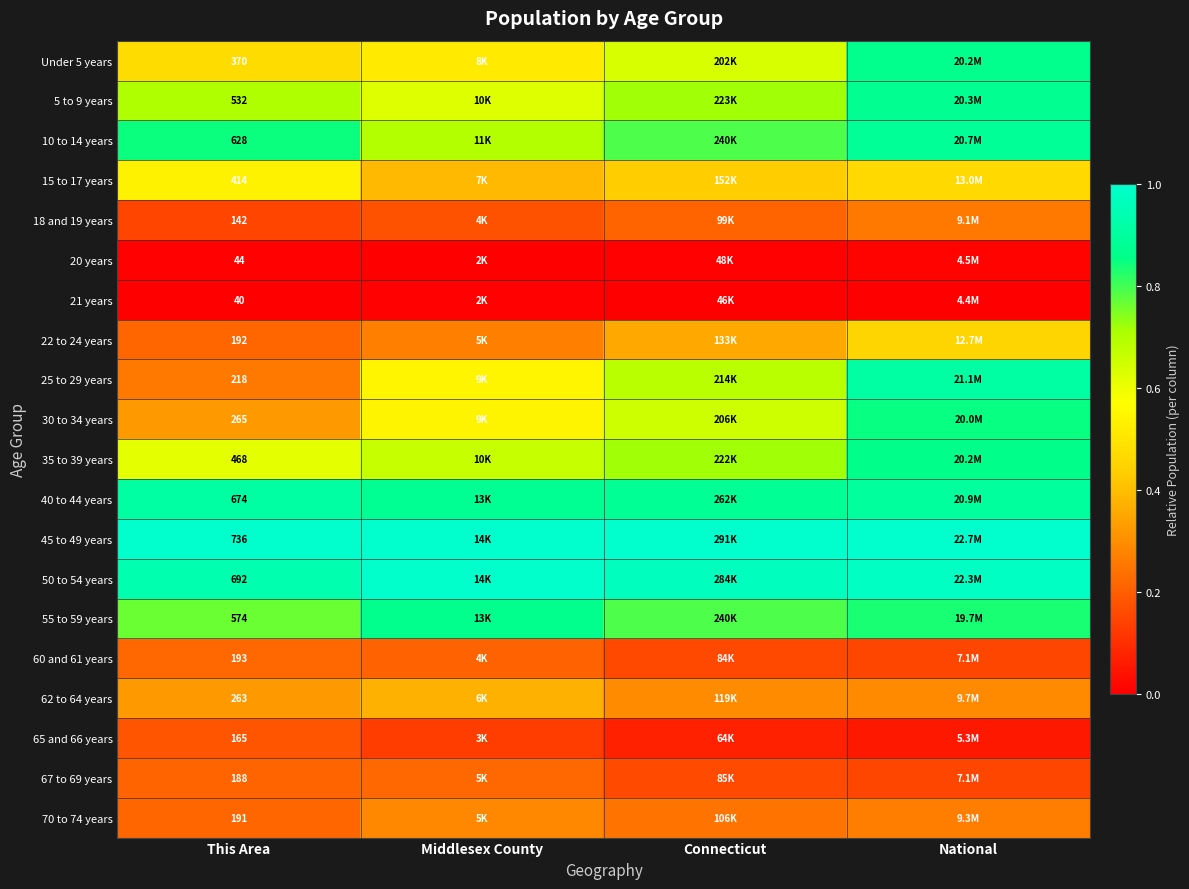

The 5 to 9 years series shows 0.7 at This Area. True or false?

True